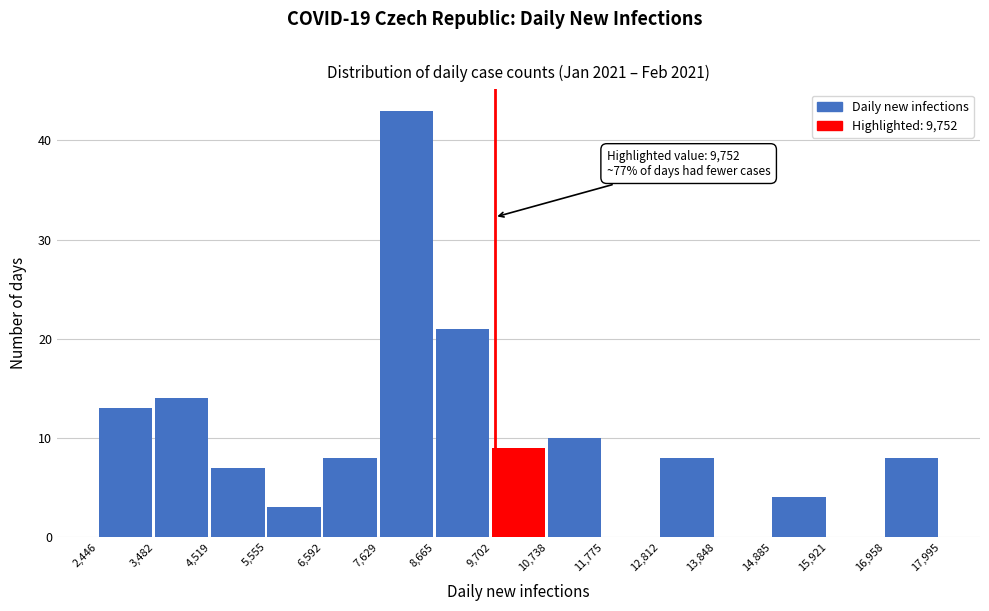

Over which range of the x-axis is the bar tallest?

7,629 to 8,665